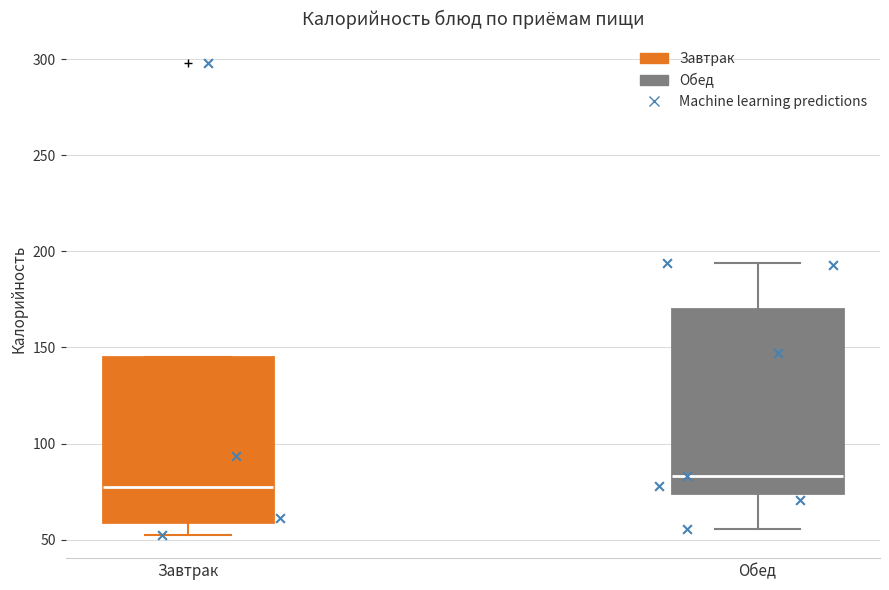

Which box has the lowest median line?

Завтрак